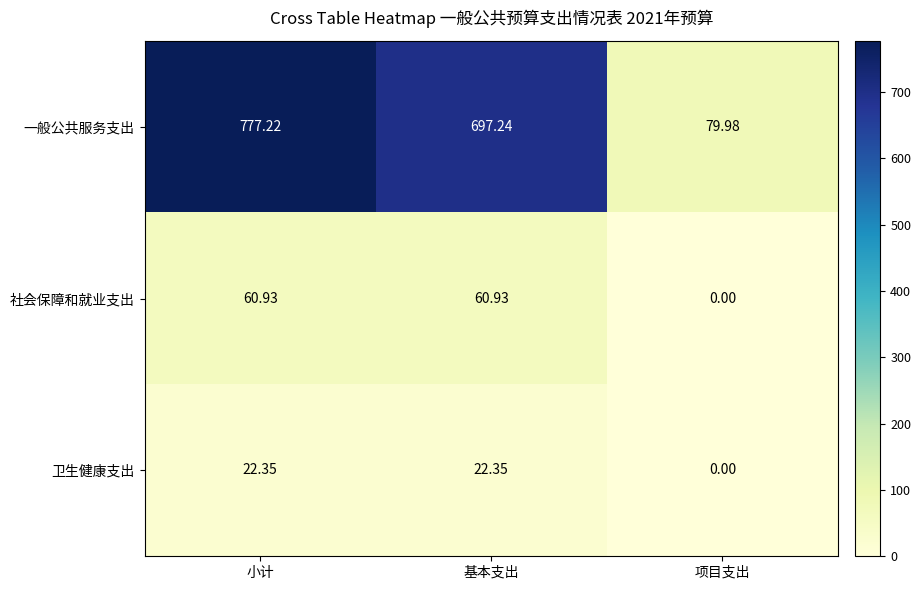

Which category has the highest value across all series?

小计